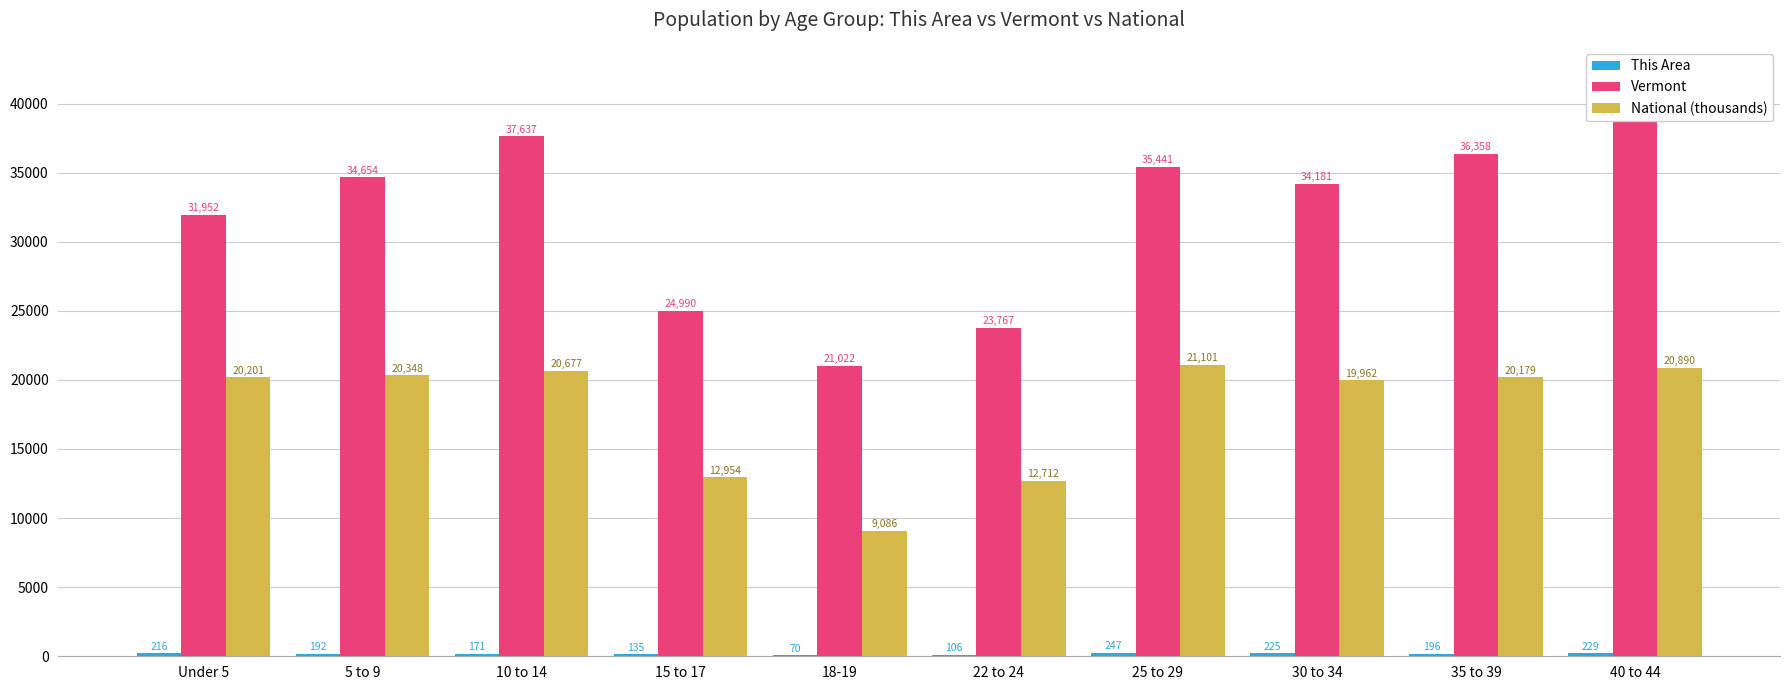

The value of National (thousands) at 22 to 24 is 21065. True or false?

False